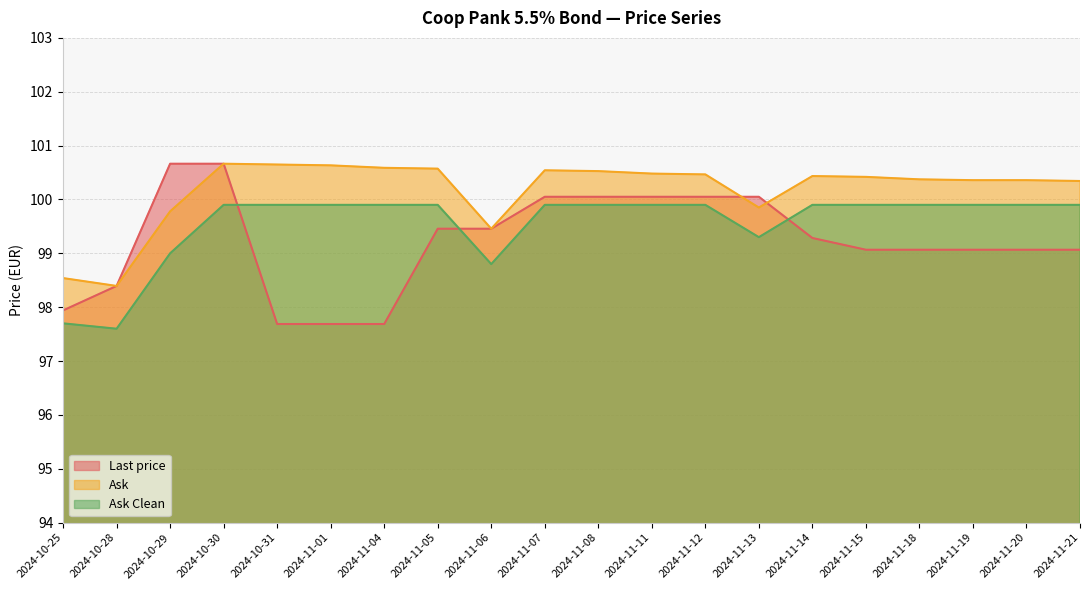

What is the average value of the Ask series?

100.2